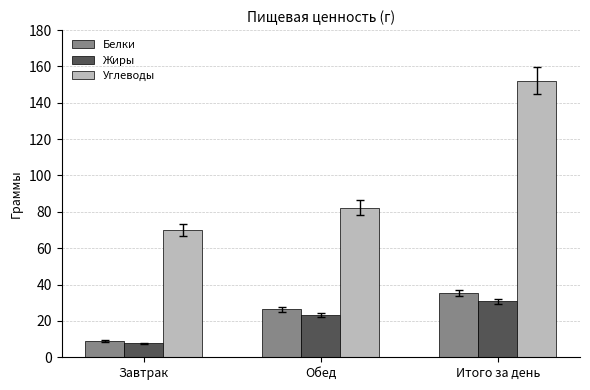

The Белки series shows 56.9 at Итого за день. True or false?

False